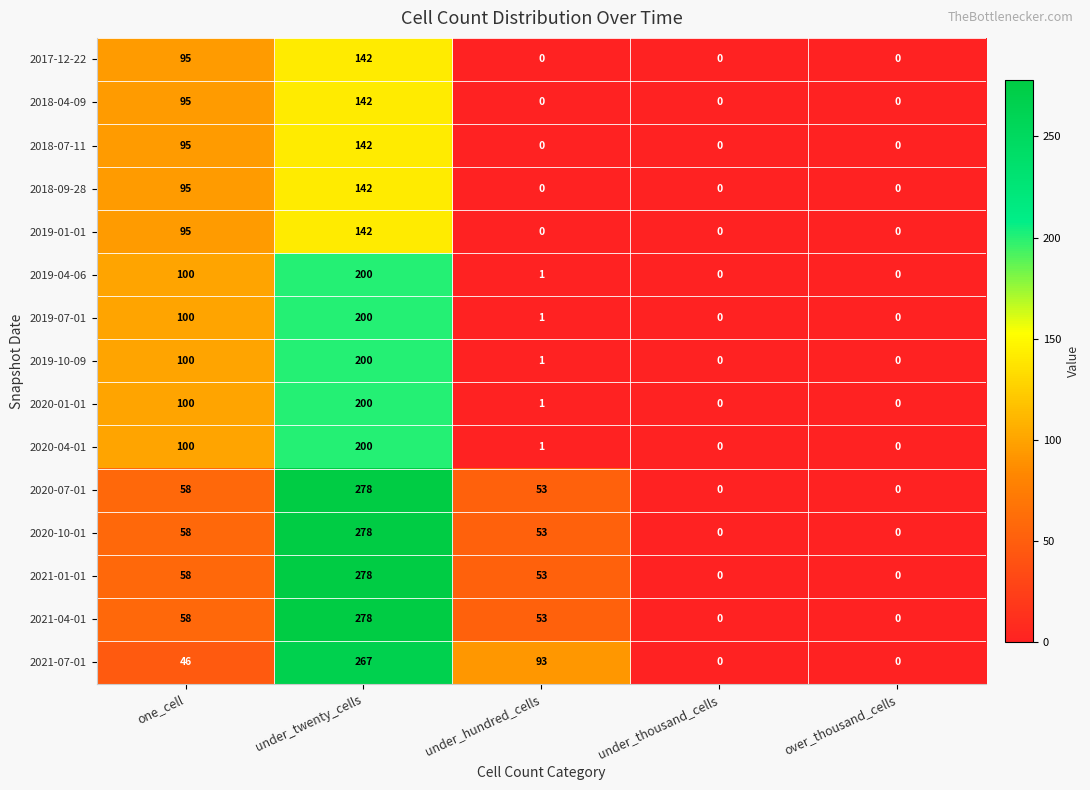

Count the 2017-12-22 values in the range 0 to 95.

4